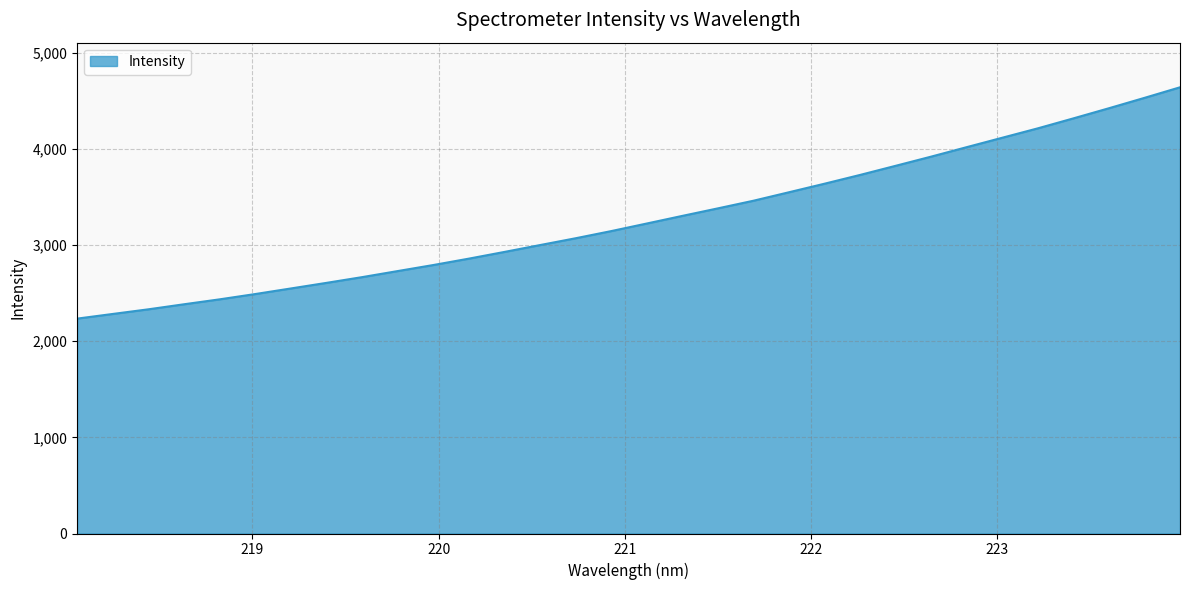

What is the smallest value displayed?

2234.8